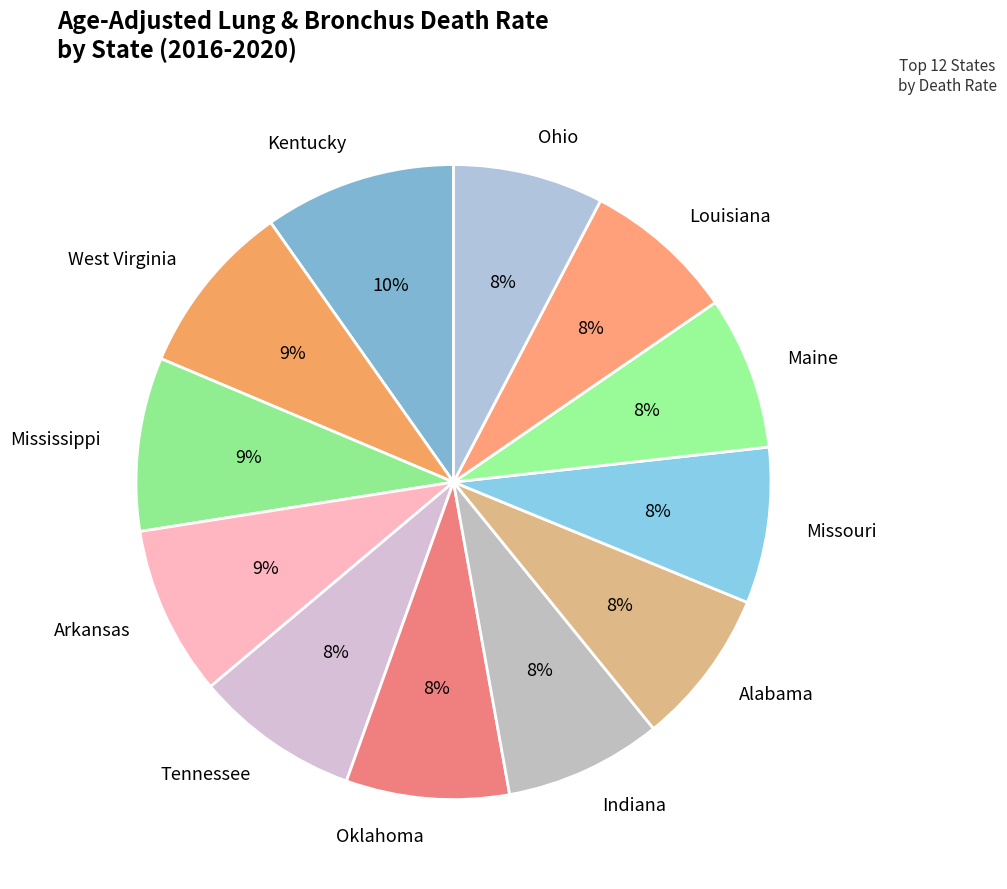

Is it true that Alabama is 1% of the pie?

False